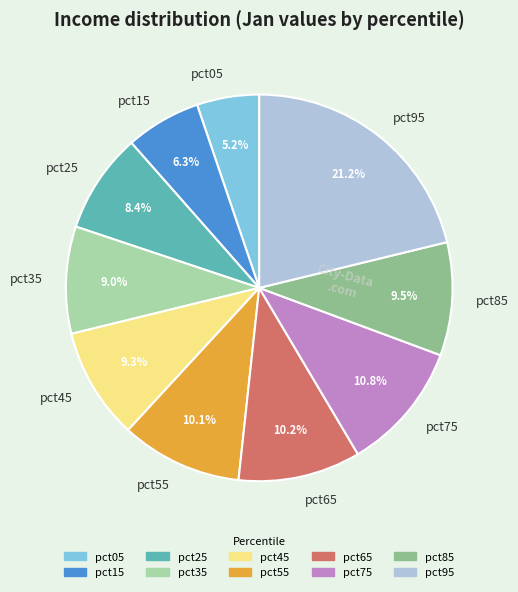

What portion of the pie excludes pct45?

90.7%